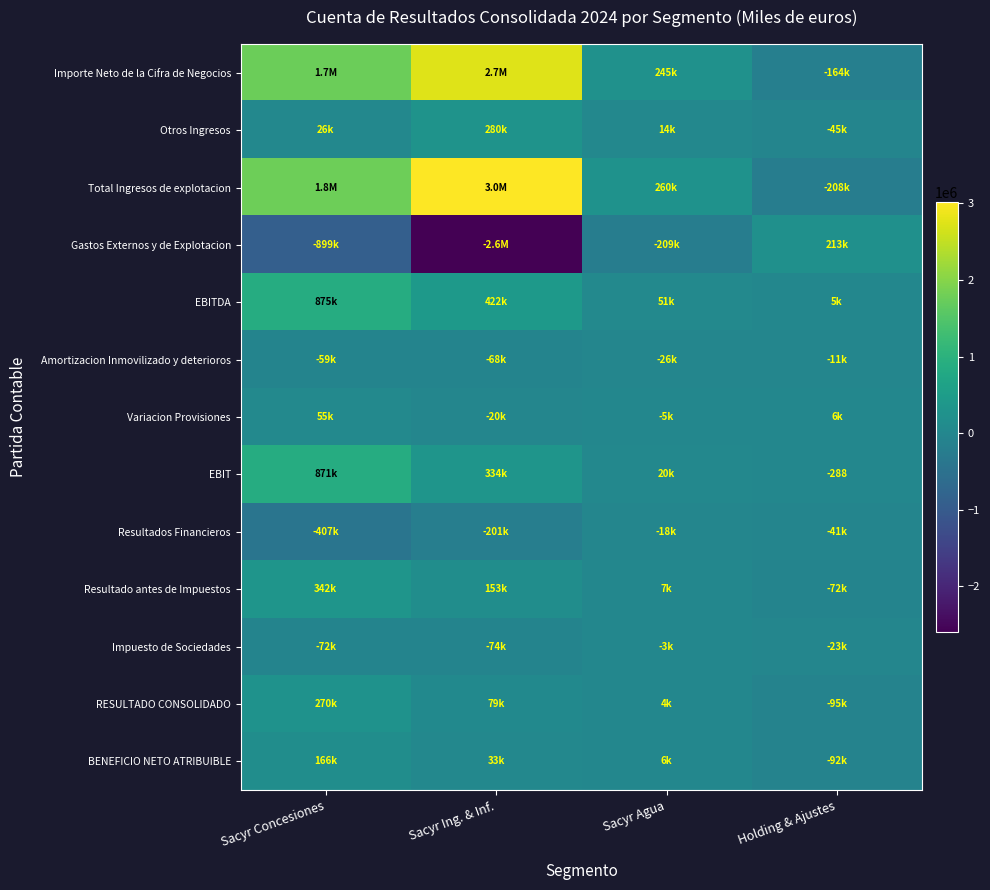

What is the average value of the EBITDA series?

338052